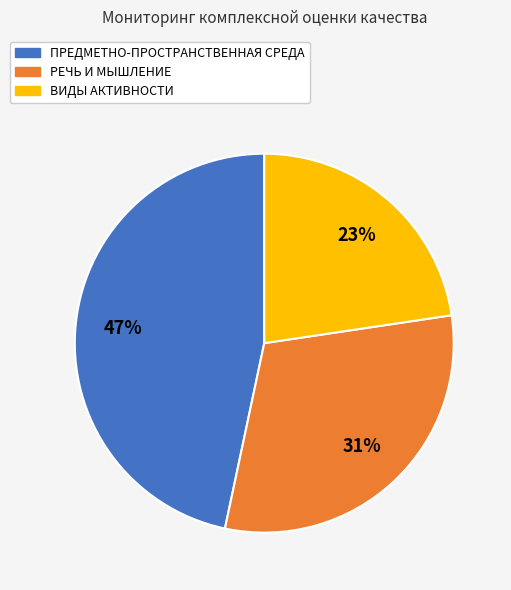

Which slice is the smallest?

ВИДЫ АКТИВНОСТИ